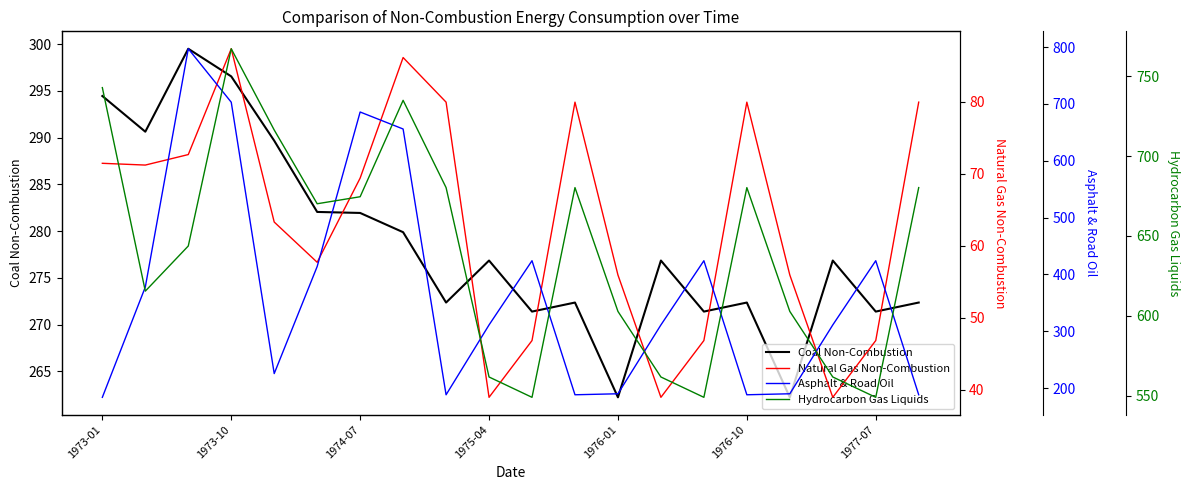

Reading left to right, extract all data points from this chart.

Coal Non-Combustion: 294.5	290.6	299.5	296.6	289.7	282.1	282.0	279.9	272.4	276.9	271.4	272.4	262.2	276.9	271.4	272.4	262.2	276.9	271.4	272.4
Natural Gas Non-Combustion: 71.4	71.2	72.7	87.4	63.3	57.7	69.4	86.1	79.9	38.9	46.8	79.9	55.9	38.9	46.8	79.9	55.9	38.9	46.8	79.9
Asphalt & Road Oil: 183.6	377.7	797.0	702.9	225.4	413.9	685.7	655.8	188.1	311.0	424.0	188.1	189.9	311.0	424.0	188.1	189.9	311.0	424.0	188.1
Hydrocarbon Gas Liquids: 742.9	615.4	643.7	767.2	716.3	670.1	674.5	734.9	680.2	561.6	548.9	680.2	602.7	561.6	548.9	680.2	602.7	561.6	548.9	680.2